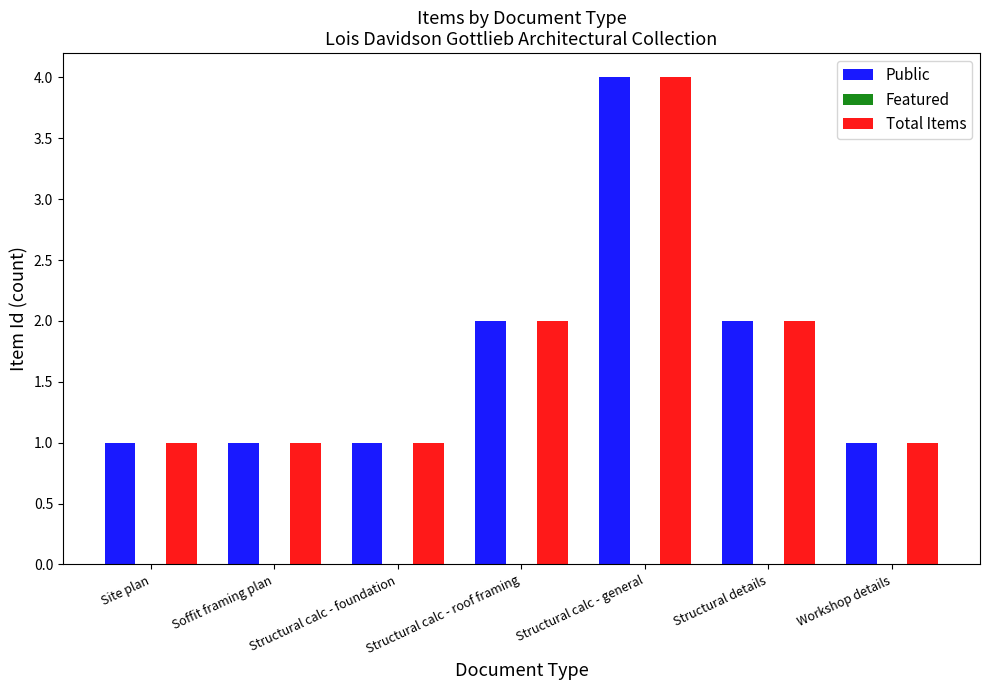

At how many categories does at least one series exceed 3?

1